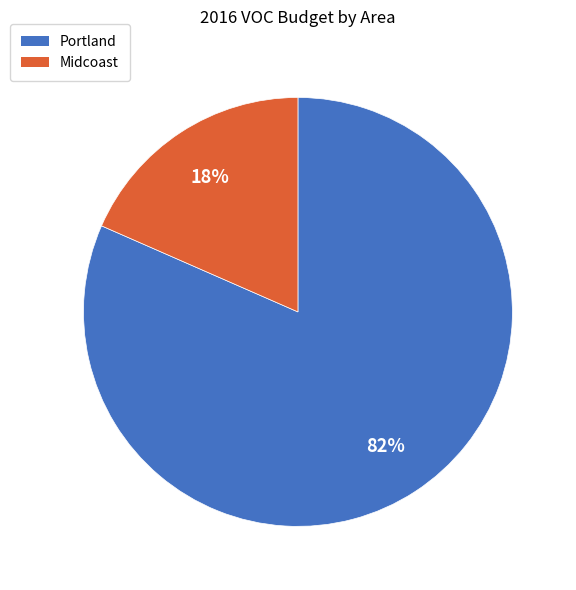

Which slice is the largest?

Portland